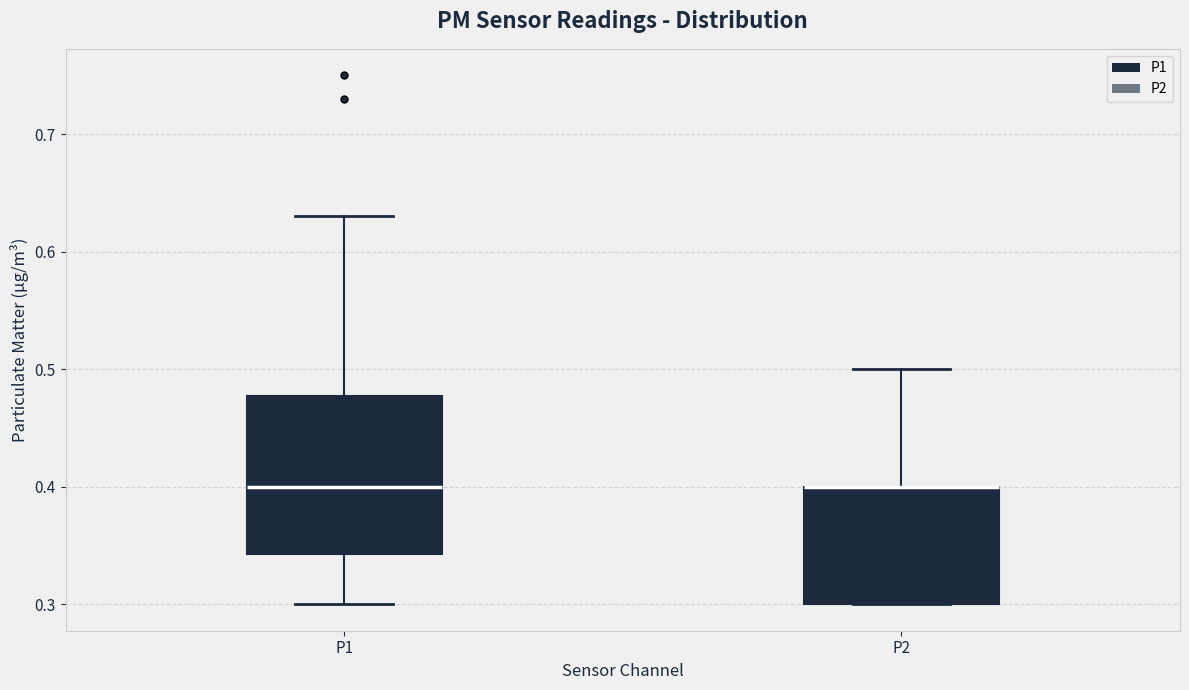

Reading left to right, transcribe this box plot: for each box, give where its median line is, the range the box spans, and where its two whiskers end, as read against the y-axis. The values are not printed on the chart, so give them approximately, as read against the axis.

P1: median 0.40, box 0.34 to 0.48, whiskers 0.30 to 0.63
P2: median 0.40 (drawn on the box's upper edge), box 0.30 to 0.40, whiskers 0.30 to 0.50